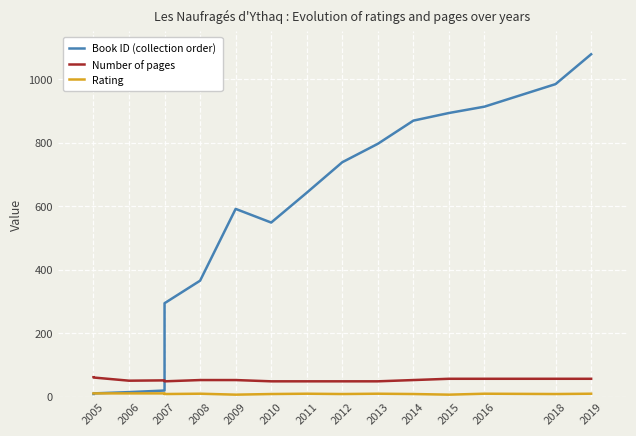

The Rating series shows 17 at 2005. True or false?

False